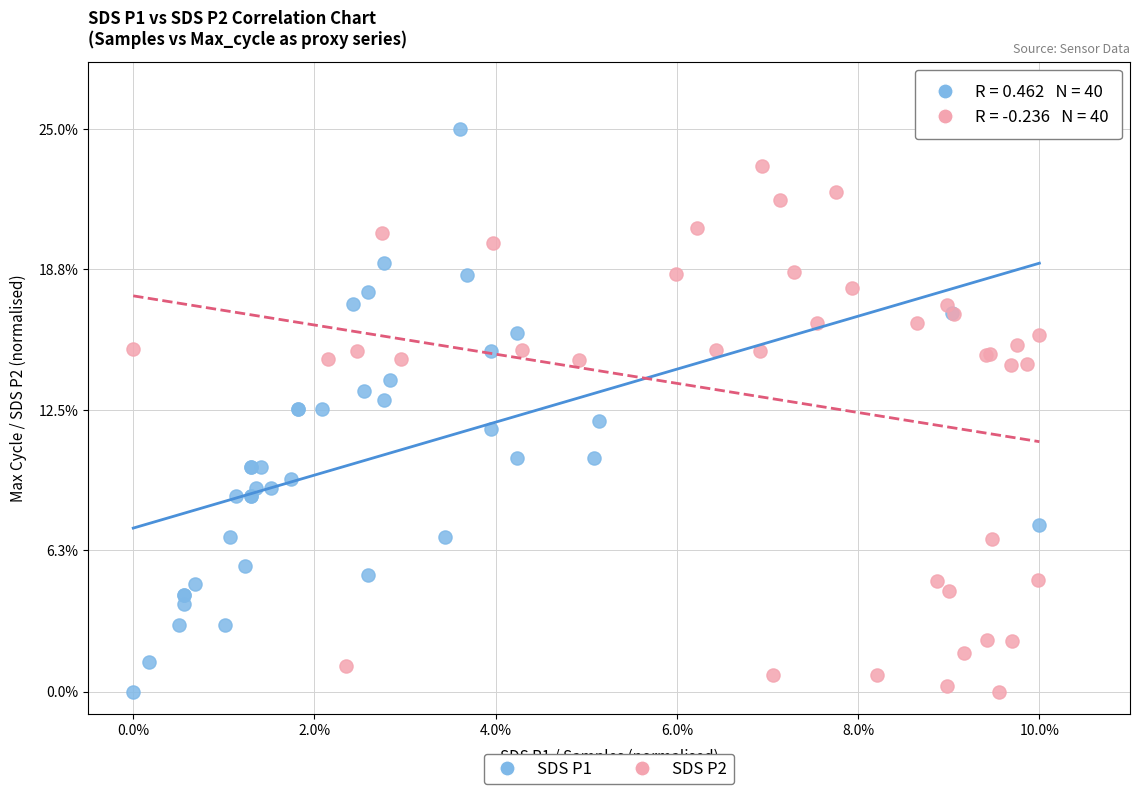

What are all the series names shown in the legend?

SDS P1, SDS P2